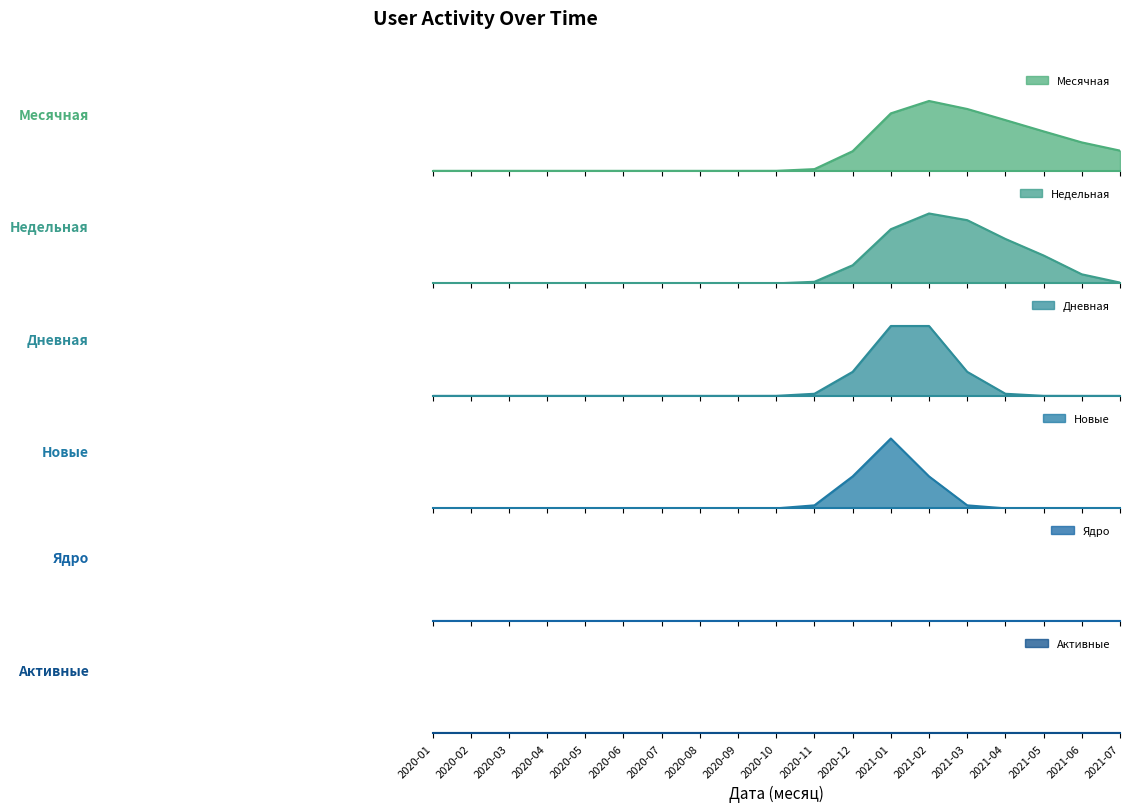

The Недельная series shows -1 at 2021-06. True or false?

False